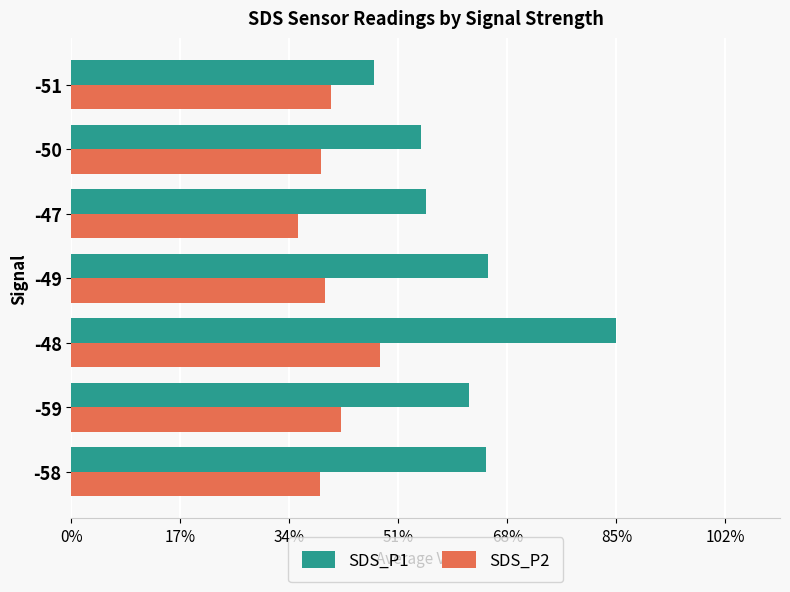

Which series has the largest range (max minus min)?

SDS_P1